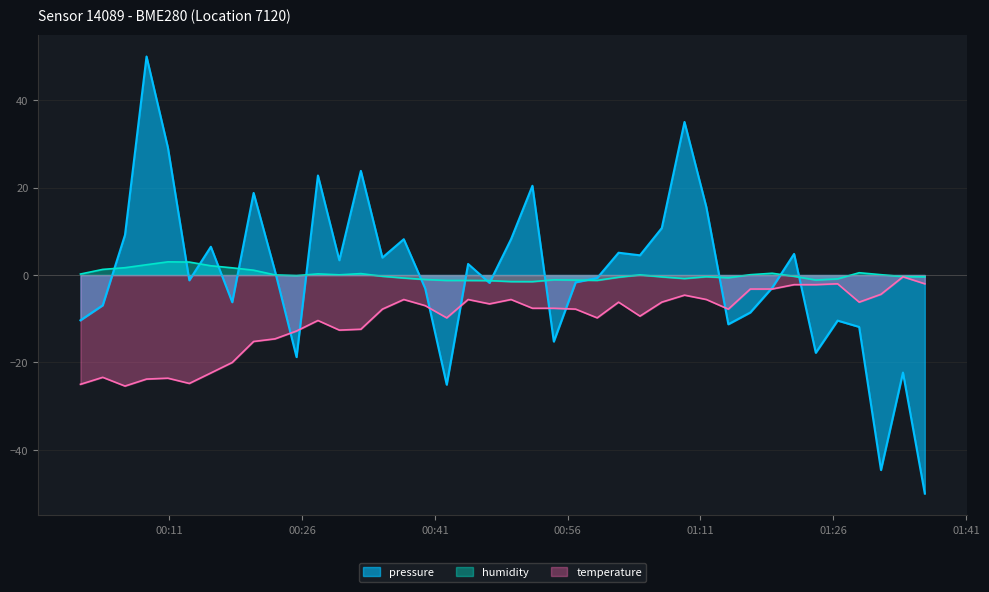

What is the maximum value shown in the chart?

50.0